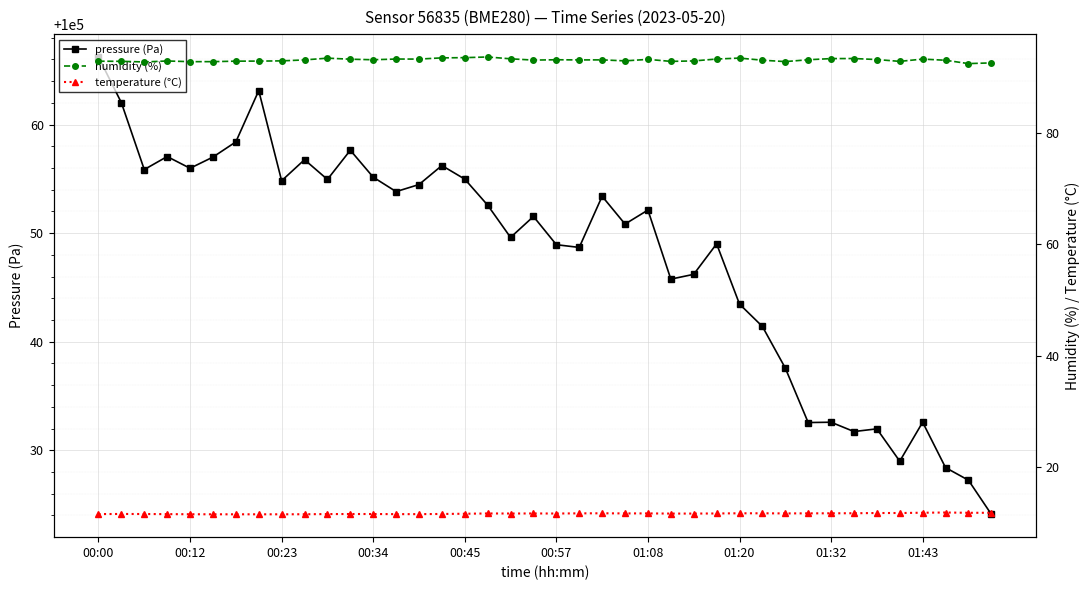

Reading left to right, transcribe all the data shown in this chart.

pressure (Pa): 100066.2	100062.0	100055.9	100057.1	100056.0	100057.0	100058.4	100063.1	100054.8	100056.8	100054.9	100057.6	100055.2	100053.8	100054.5	100056.2	100055.0	100052.6	100049.6	100051.5	100048.9	100048.7	100053.4	100050.8	100052.1	100045.8	100046.2	100049.0	100043.5	100041.4	100037.6	100032.6	100032.6	100031.7	100032.0	100029.0	100032.6	100028.4	100027.2	100024.1
humidity (%): 92.9	92.8	92.7	92.9	92.8	92.8	92.9	92.9	92.9	93.1	93.4	93.2	93.1	93.2	93.2	93.5	93.5	93.6	93.3	93.1	93.1	93.1	93.1	92.9	93.2	92.8	92.9	93.2	93.4	93.0	92.8	93.1	93.3	93.3	93.2	92.8	93.2	93.0	92.4	92.6
temperature (°C): 11.6	11.6	11.6	11.5	11.5	11.5	11.5	11.5	11.5	11.5	11.6	11.6	11.6	11.5	11.5	11.6	11.6	11.7	11.7	11.7	11.7	11.7	11.7	11.7	11.7	11.6	11.6	11.7	11.7	11.7	11.7	11.7	11.7	11.7	11.7	11.7	11.8	11.8	11.8	11.8